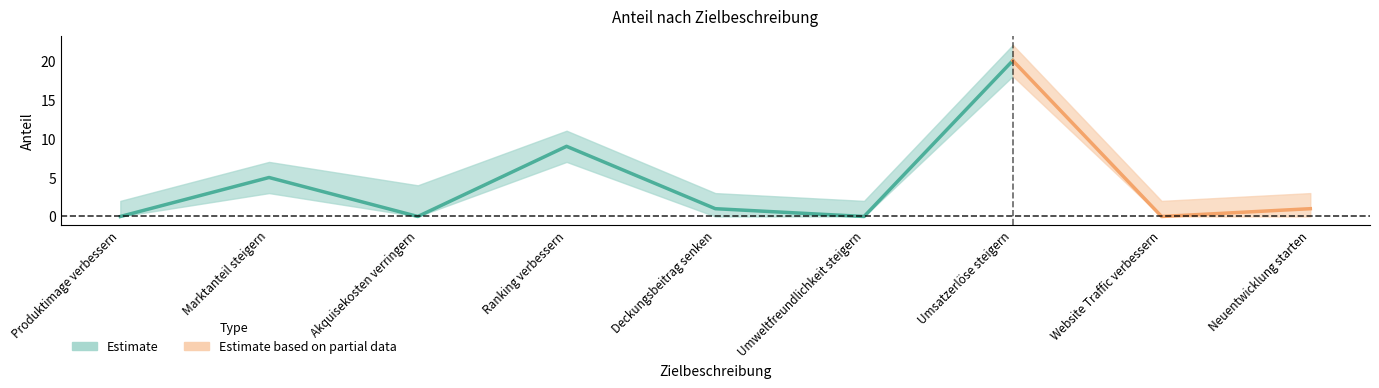

At which category does the chart reach its minimum across all series?

Produktimage verbessern